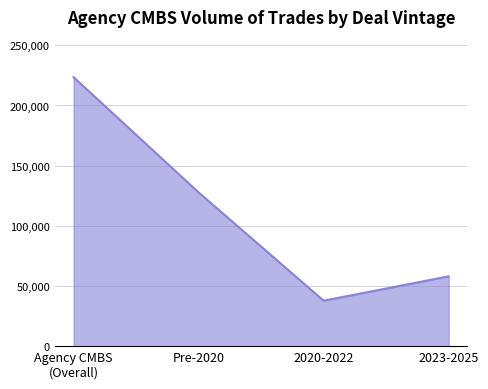

What value does the data have at Pre-2020?

127703.7